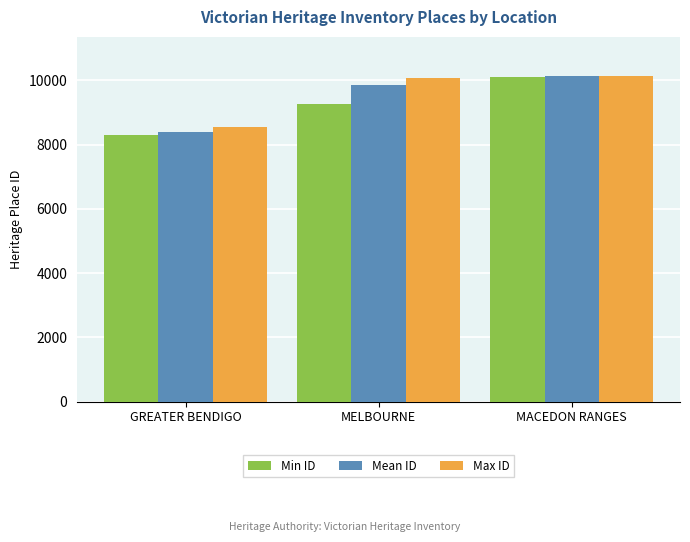

Reading left to right, transcribe all the data shown in this chart.

Min ID: 8306.0	9272.0	10119.0
Mean ID: 8389.6	9857.8	10130.8
Max ID: 8545.0	10069.0	10136.0